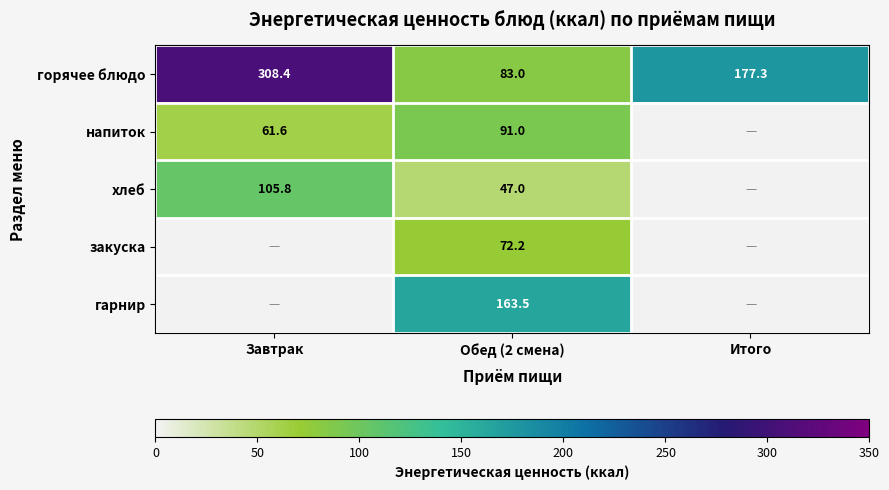

What is the greatest value displayed?

308.4